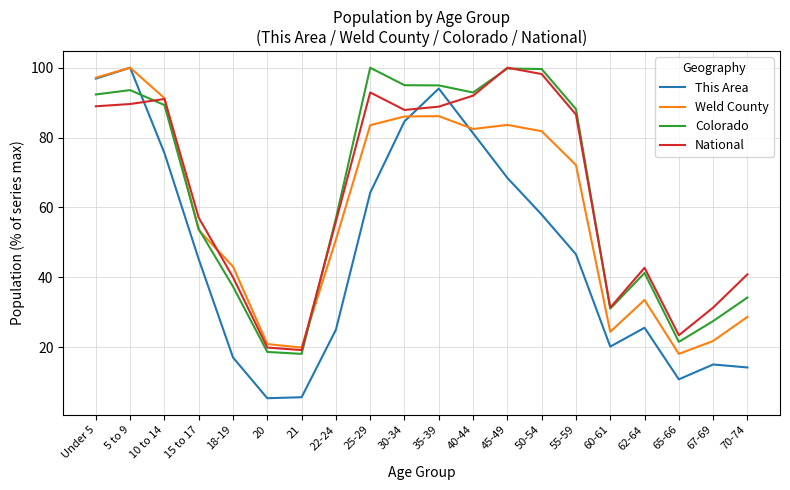

Which series has the largest range (max minus min)?

This Area